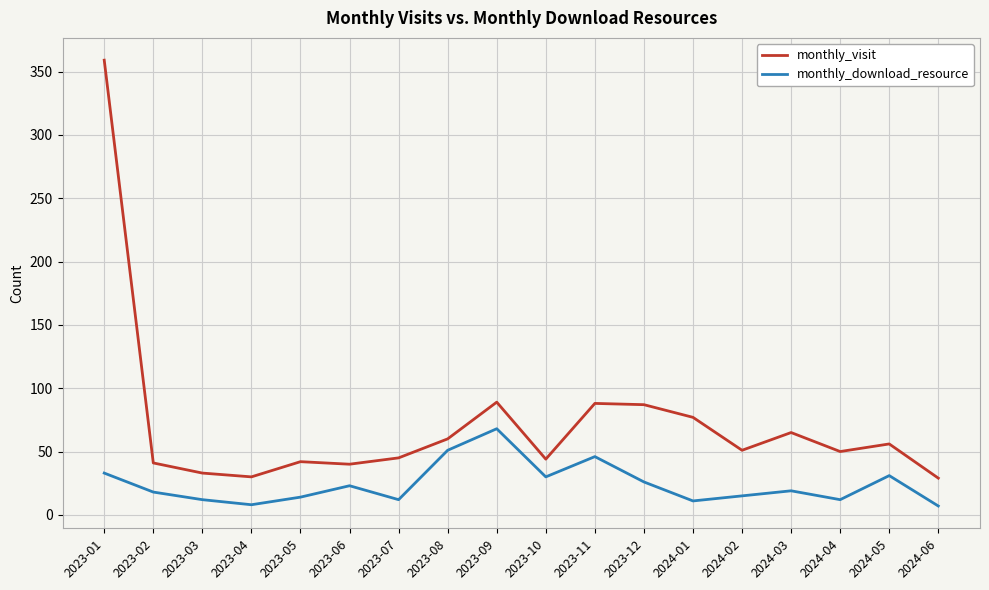

What is the total value across all series at 2023-08?

111